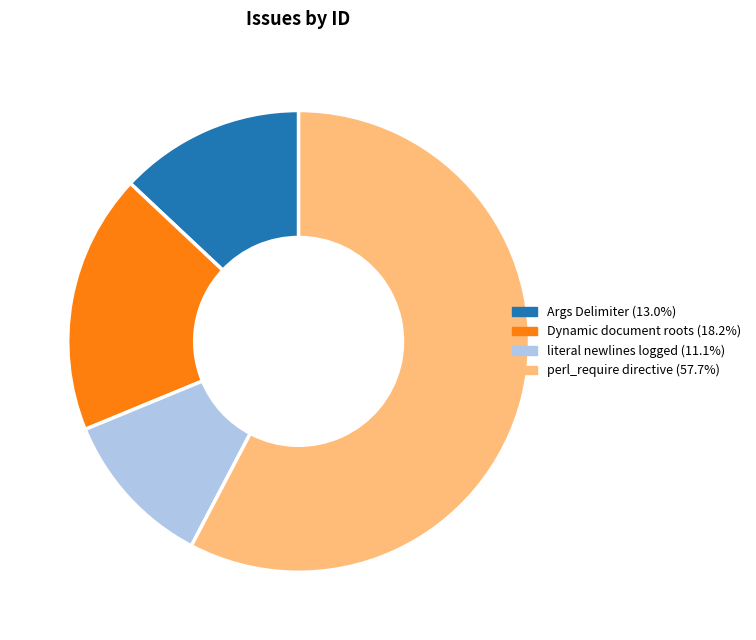

Is there any slice that represents more than half of the pie?

Yes